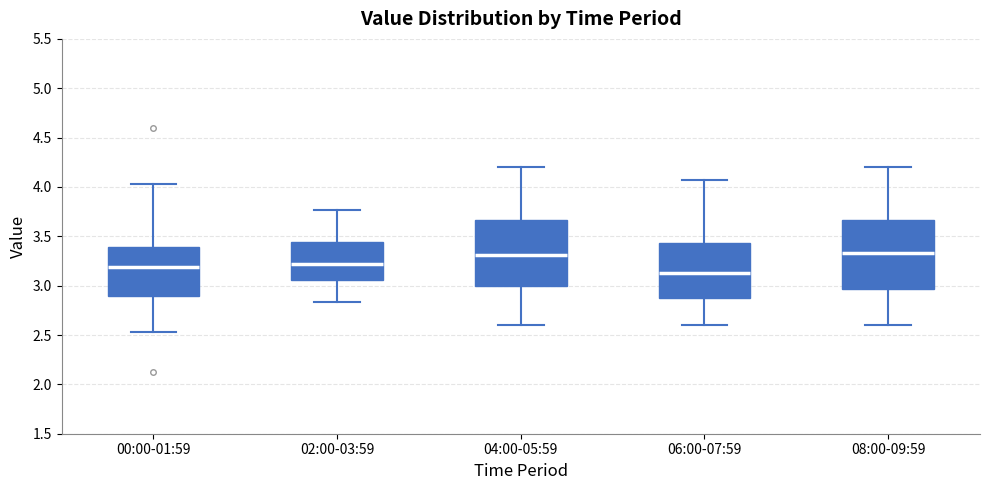

Reading left to right, transcribe this box plot: for each box, give where its median line is, the range the box spans, and where its two whiskers end, as read against the y-axis. The values are not printed on the chart, so give them approximately, as read against the axis.

00:00-01:59: median 3.20, box 2.90 to 3.40, whiskers 2.55 to 4.05
02:00-03:59: median 3.20, box 3.05 to 3.45, whiskers 2.85 to 3.75
04:00-05:59: median 3.30, box 3.00 to 3.65, whiskers 2.60 to 4.20
06:00-07:59: median 3.15, box 2.85 to 3.45, whiskers 2.60 to 4.05
08:00-09:59: median 3.35, box 2.95 to 3.65, whiskers 2.60 to 4.20